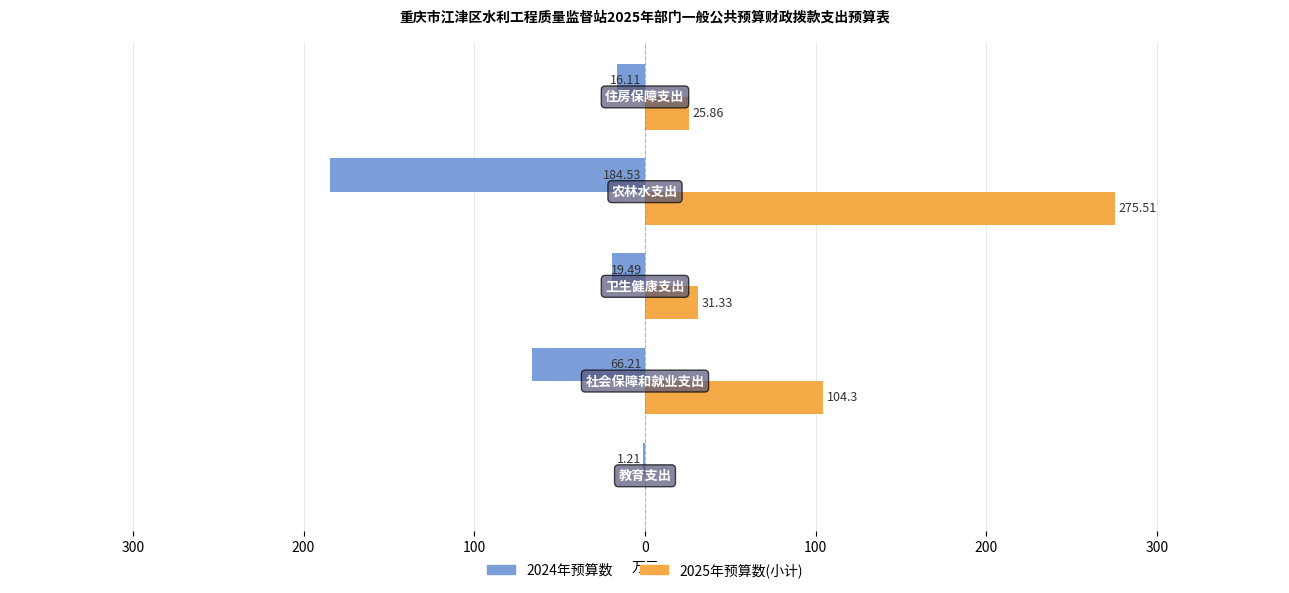

What are all the series names shown in the legend?

2024年预算数, 2025年预算数(小计)